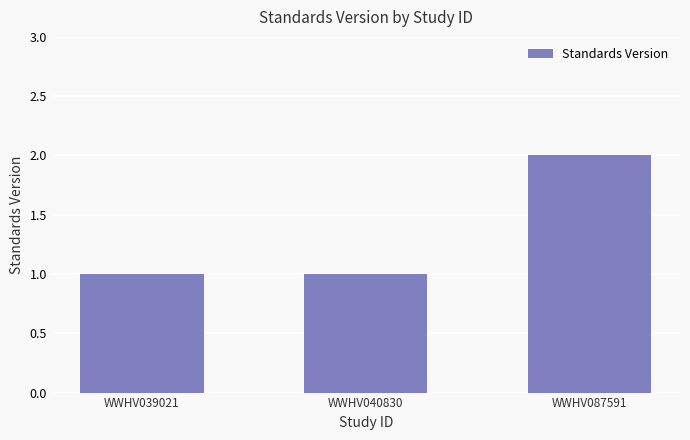

What is the change in value from WWHV040830 to WWHV087591?

+1